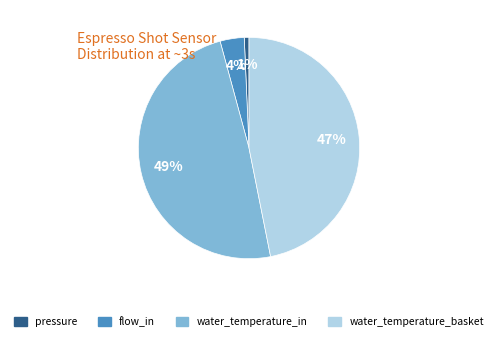

Is the sum of water_temperature_basket and water_temperature_in greater than half?

Yes